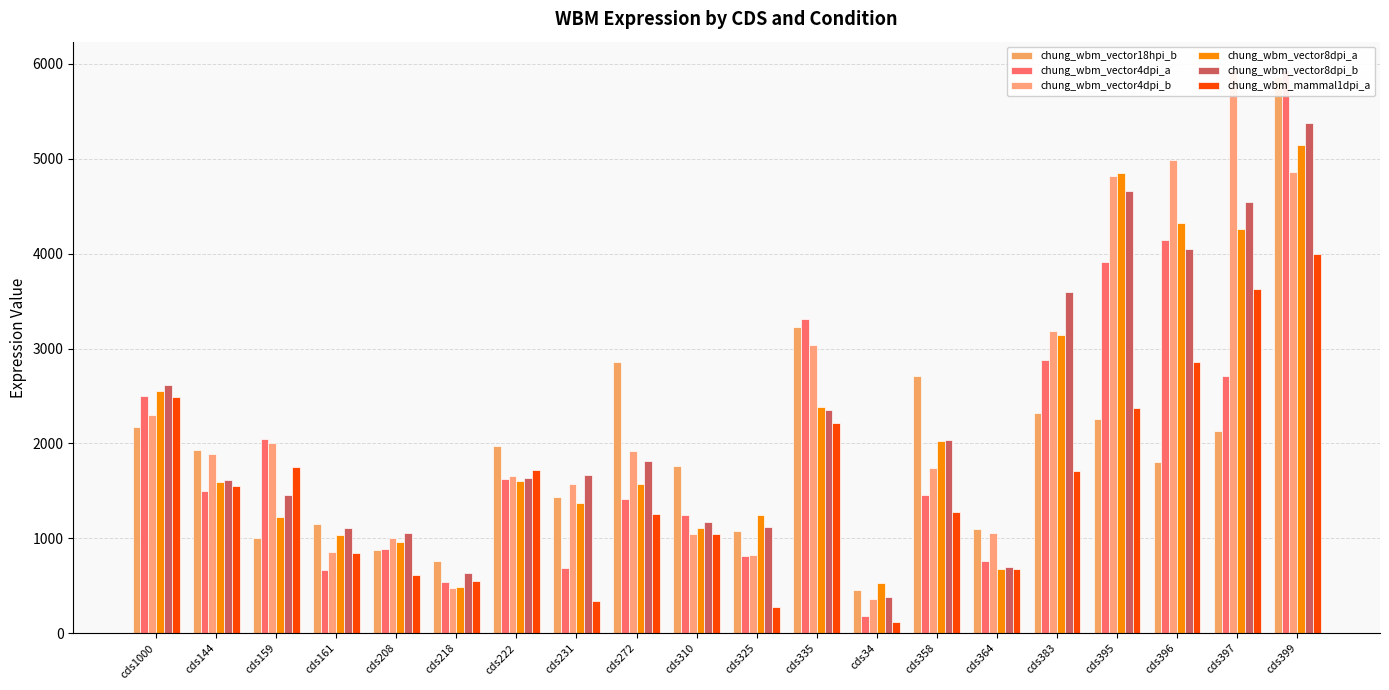

At which category is the sum across all series the highest?

cds399